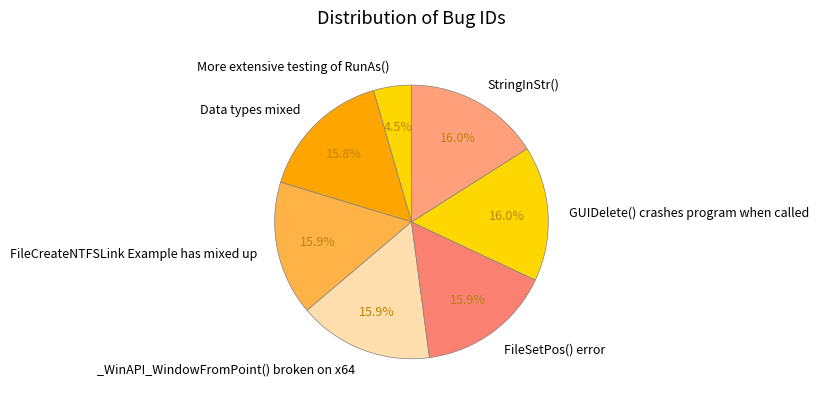

To the nearest percent, what is the difference between the largest and smallest slice percentages?

12%